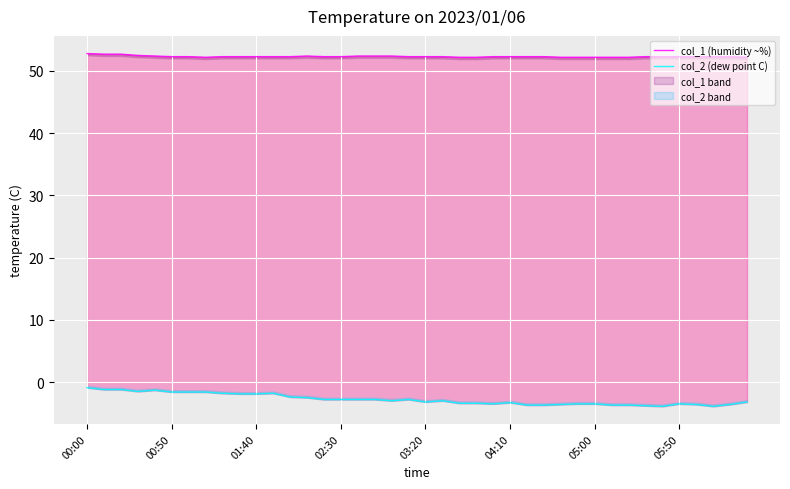

What is the total value across all series at 38?

48.7